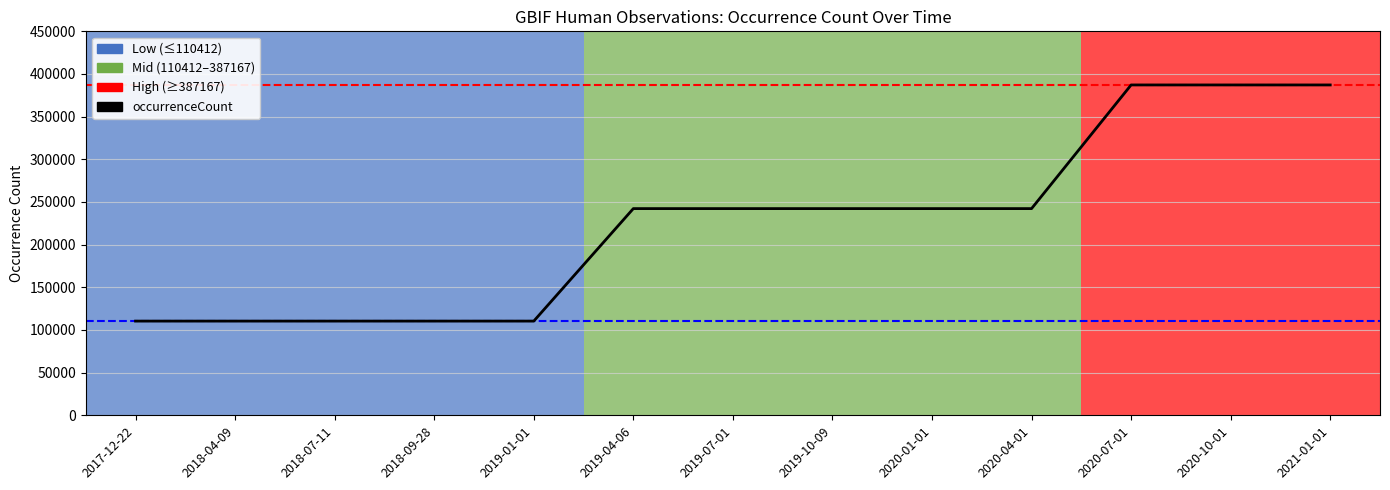

Reading left to right, what are all the values shown in this chart?

110412	110412	110412	110412	110412	242250	242250	242250	242250	242250	387167	387167	387167